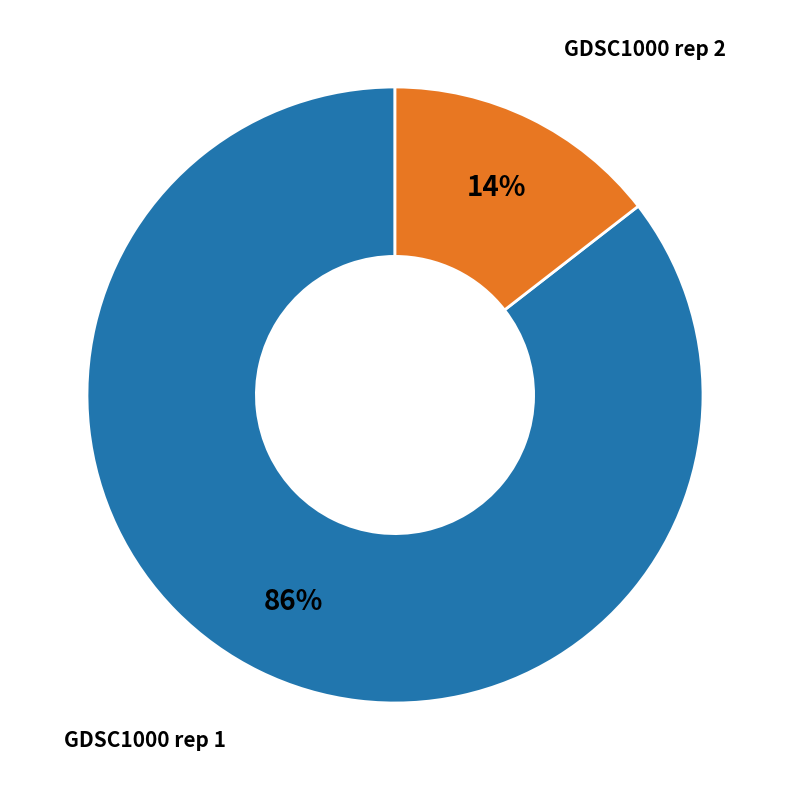

To the nearest percent, what is the average slice percentage?

50%